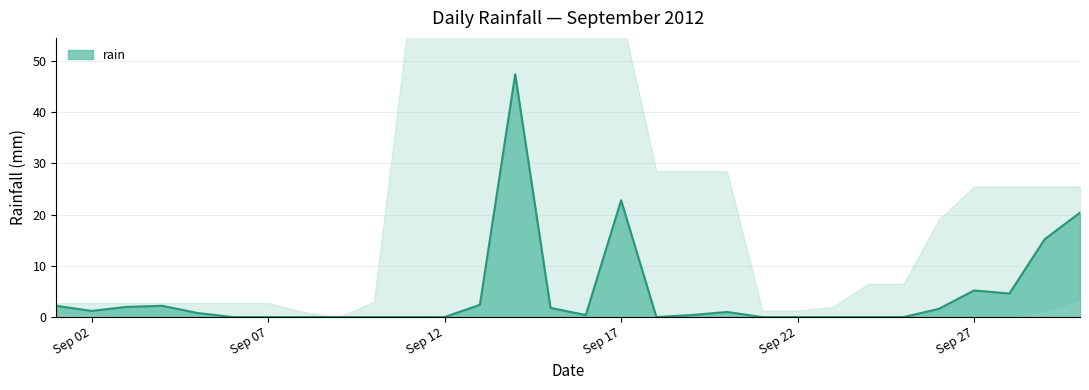

At which category does the data reach its first local peak?

2012-09-04